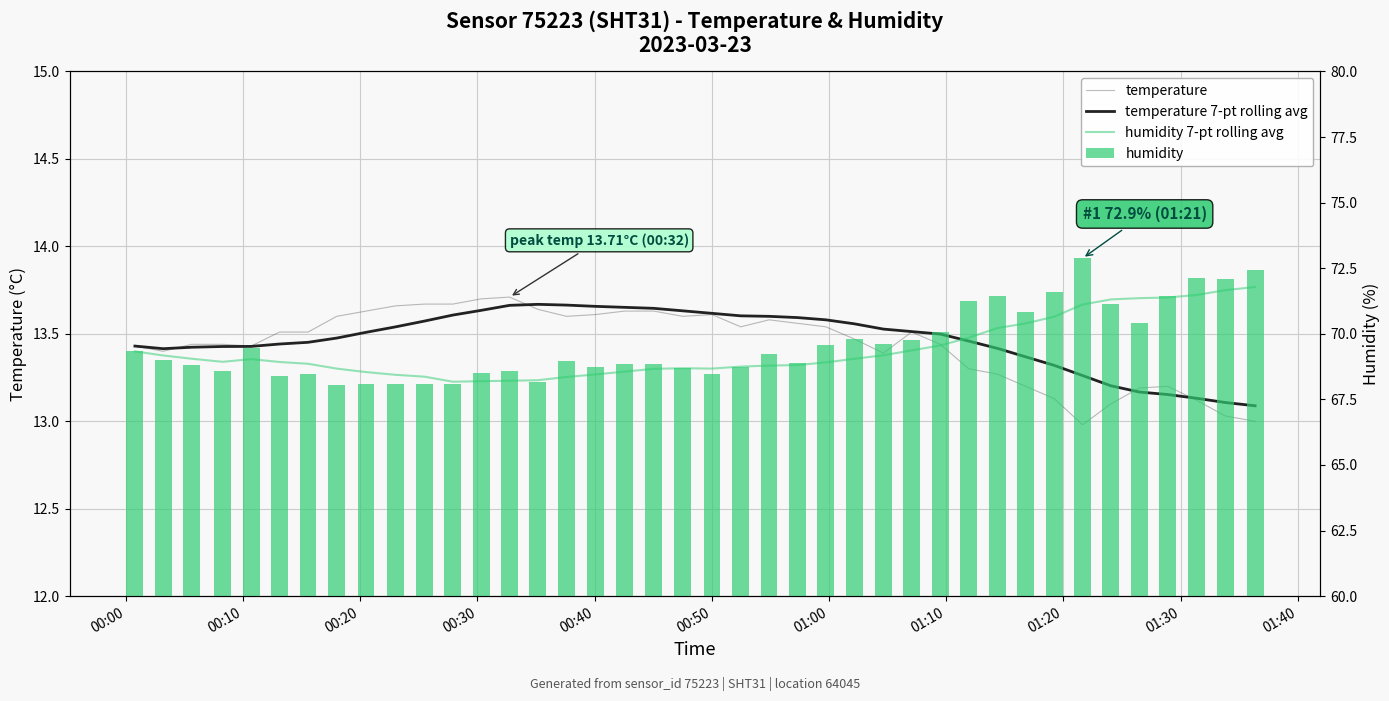

Does the chart contain stacked bars?

No